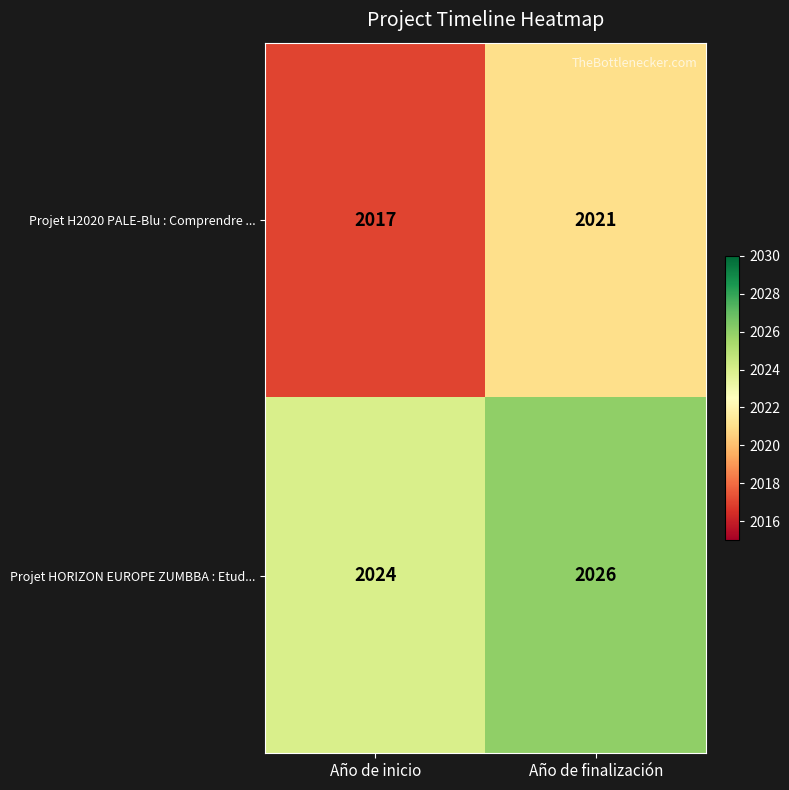

Which label corresponds to the smallest value in the chart?

Año de inicio